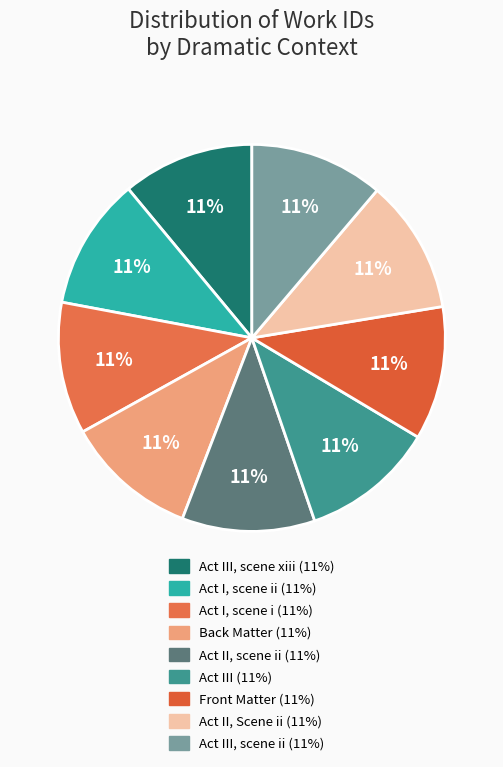

Count the number of slices in the pie.

9